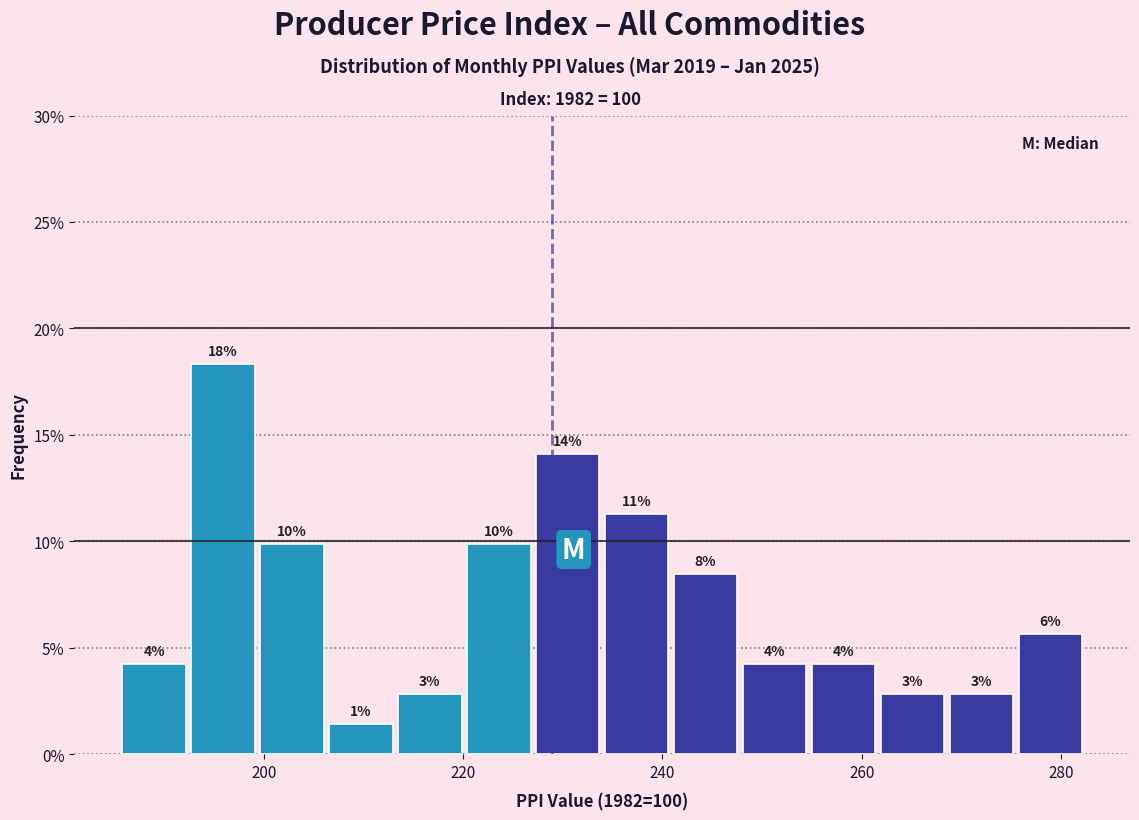

Read against the x-axis, roughly where is the centre of the tallest bar?

196